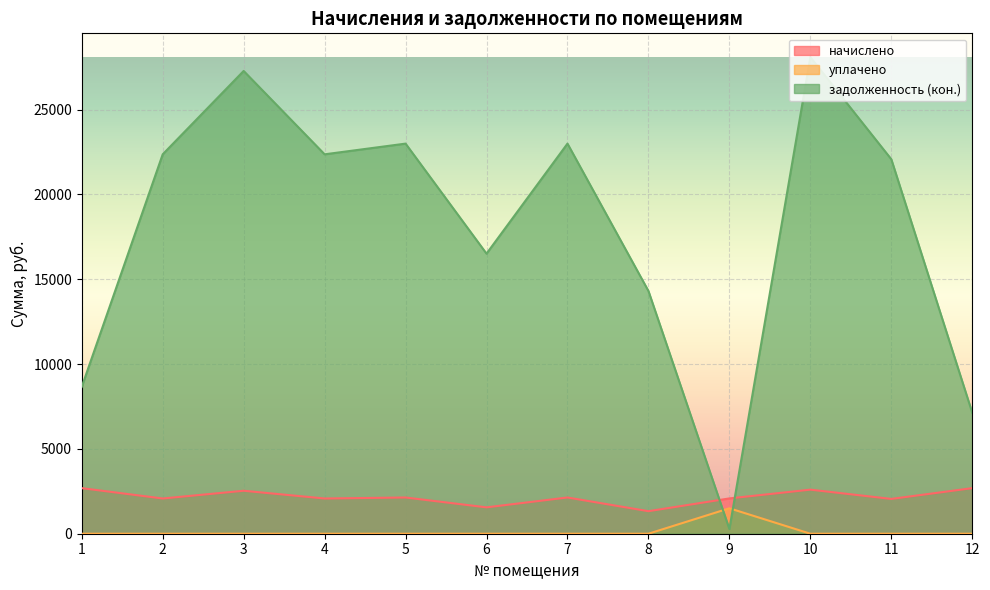

How many lines are shown in the chart?

3